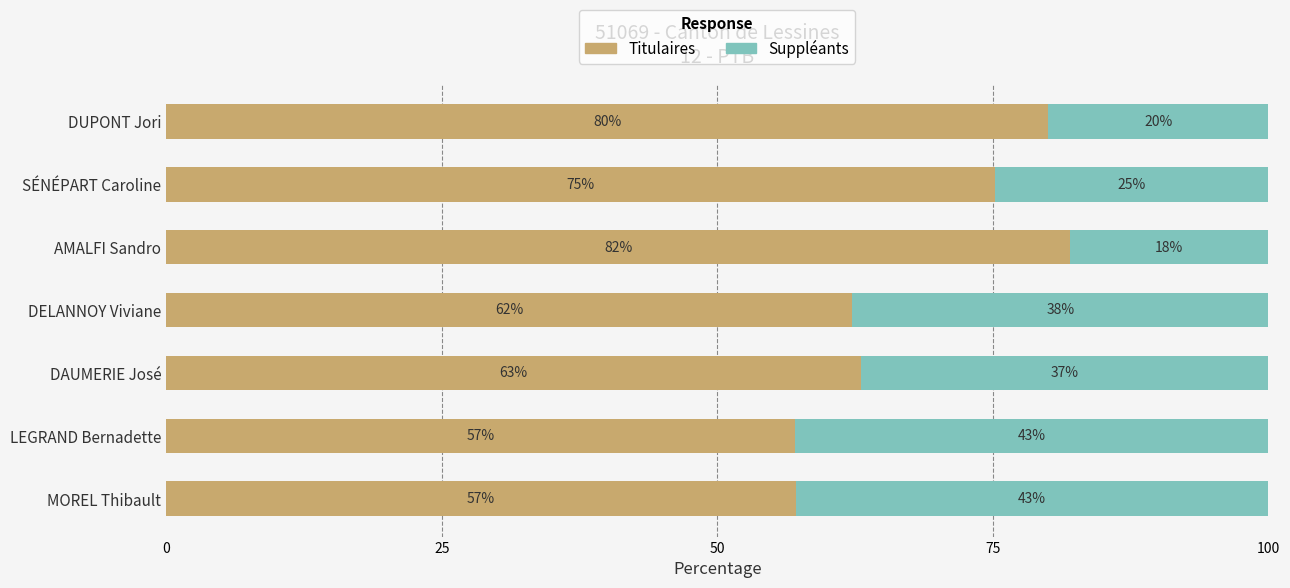

What is the total value across all series at AMALFI Sandro?

100.0